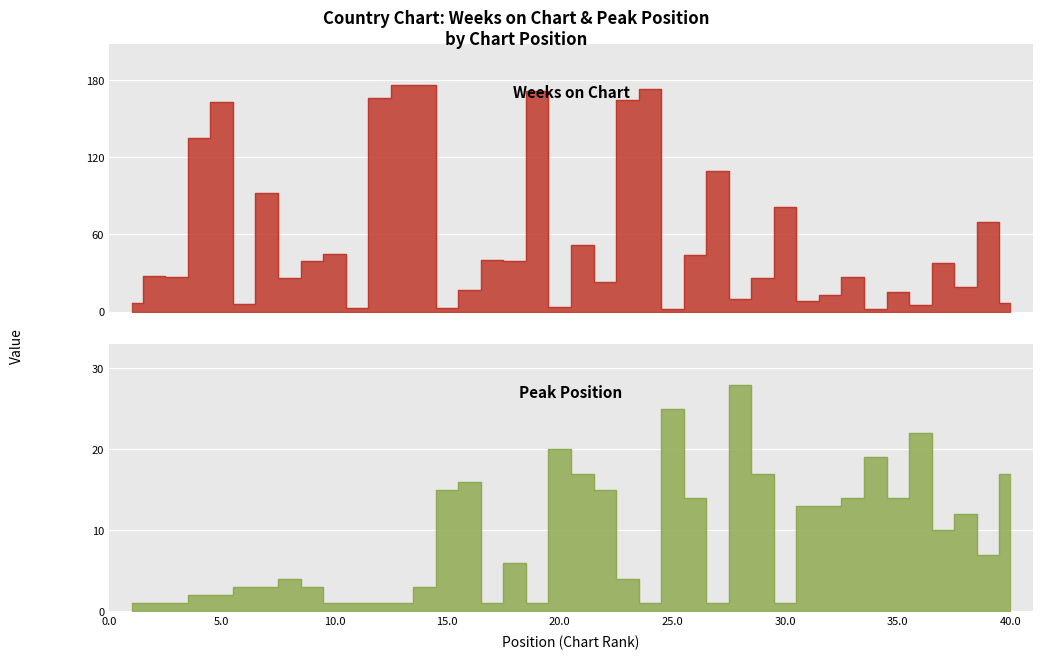

What is the highest value of the Peak Position series?

28